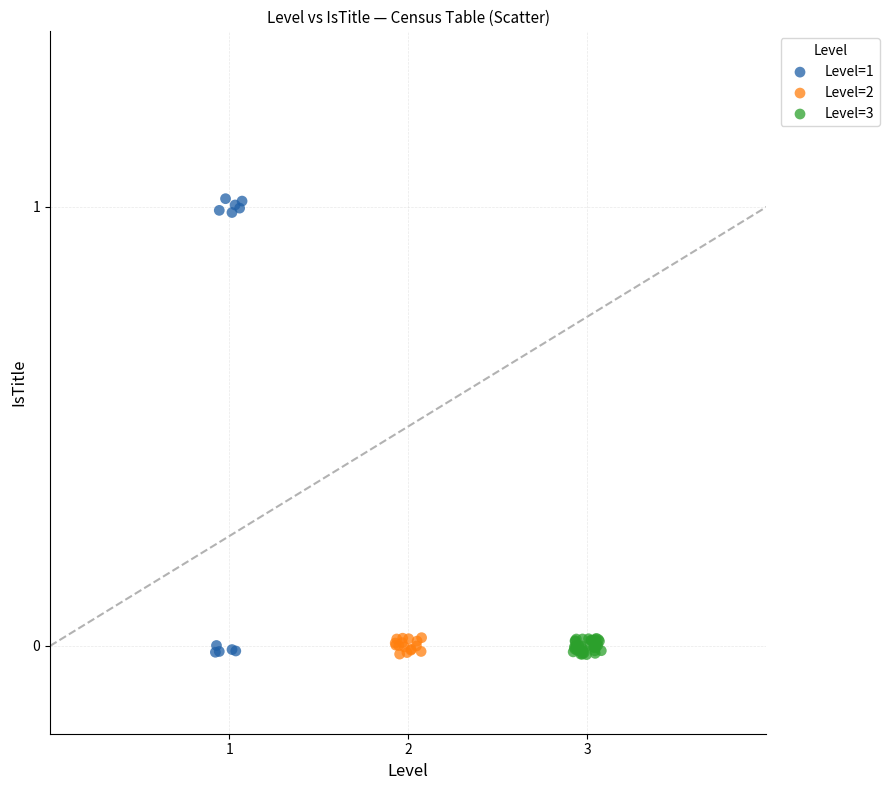

Which series has the largest Y range (max minus min)?

Level=1